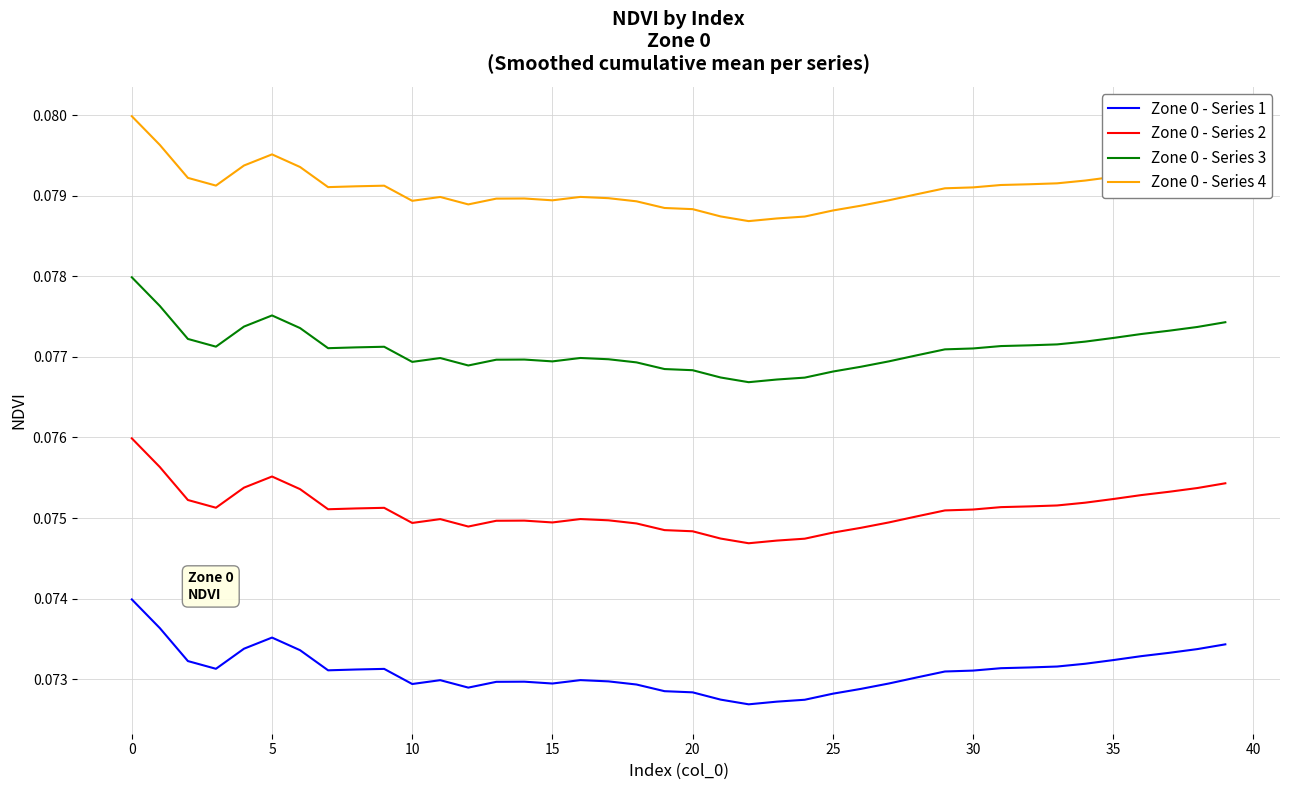

True or false: Zone 0 - Series 1 and Zone 0 - Series 2 intersect in this chart.

False